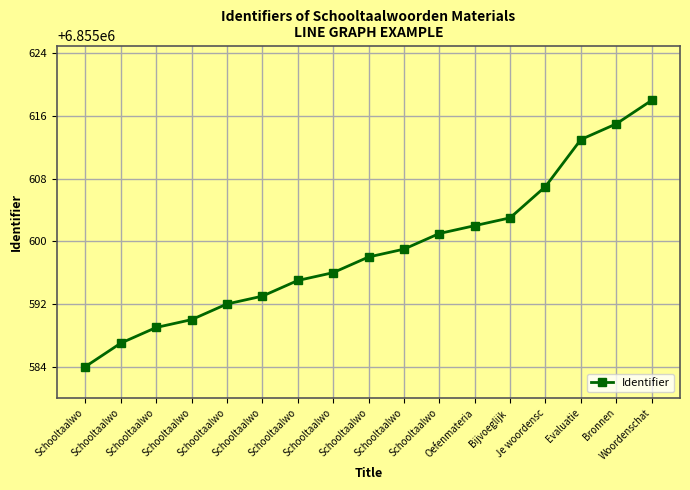

At which label is the value closest to 6855601?

Schooltaalwo